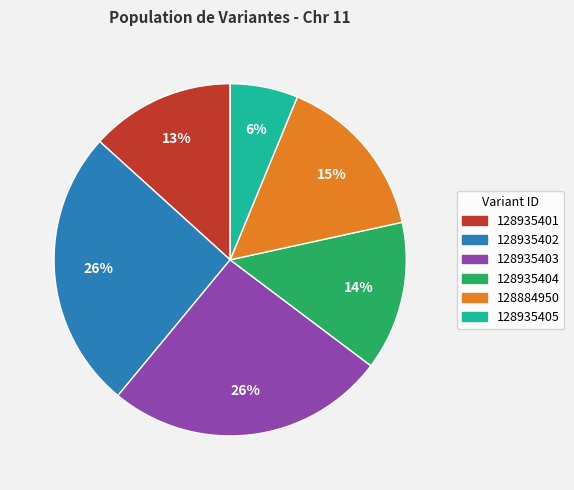

What is the smallest slice in the pie chart?

128935405